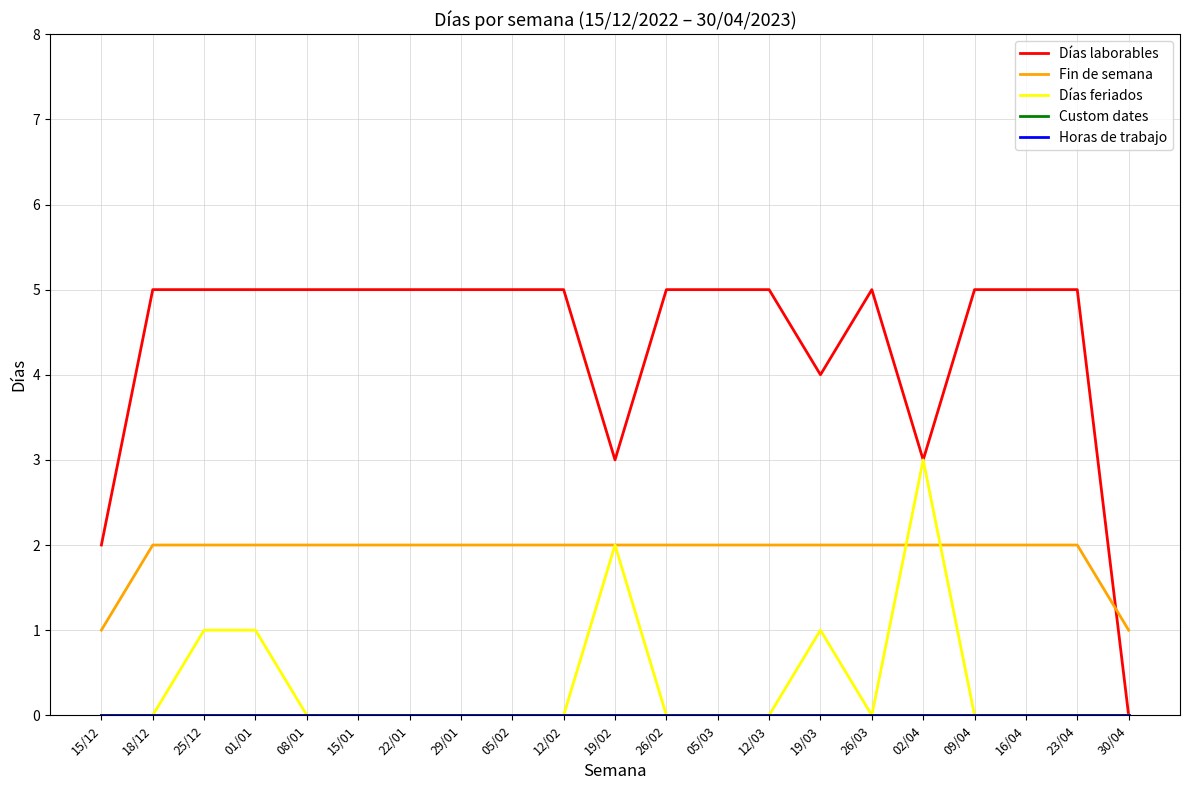

Is this an area chart (filled region under the line)?

No